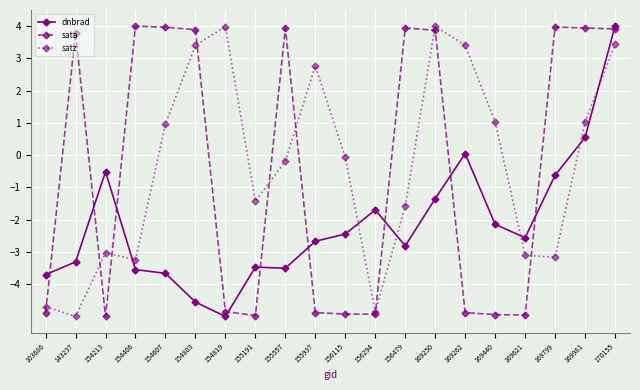

Rank the series at 156479 from lowest to highest value.

dnbrad, satz, sata